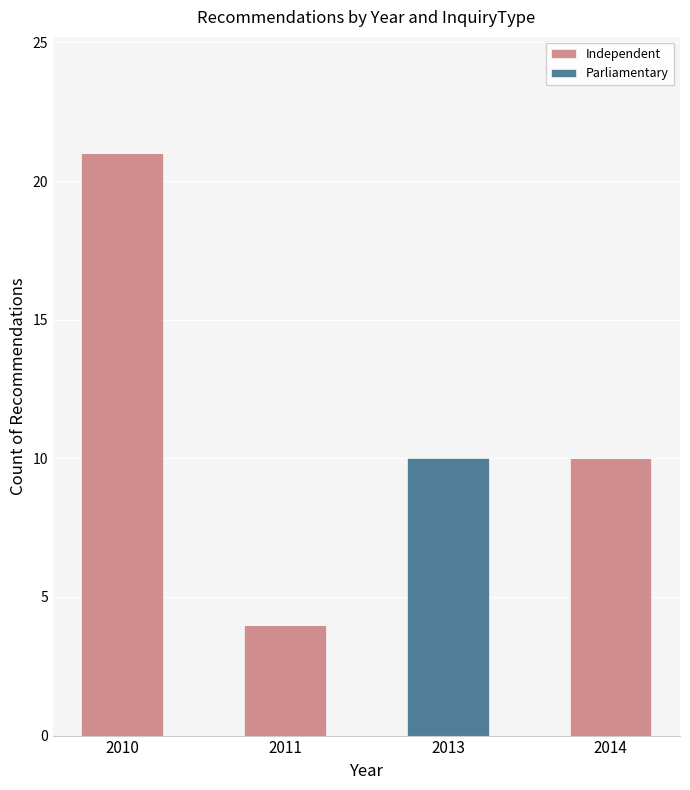

At which category is the sum across all series the highest?

2010